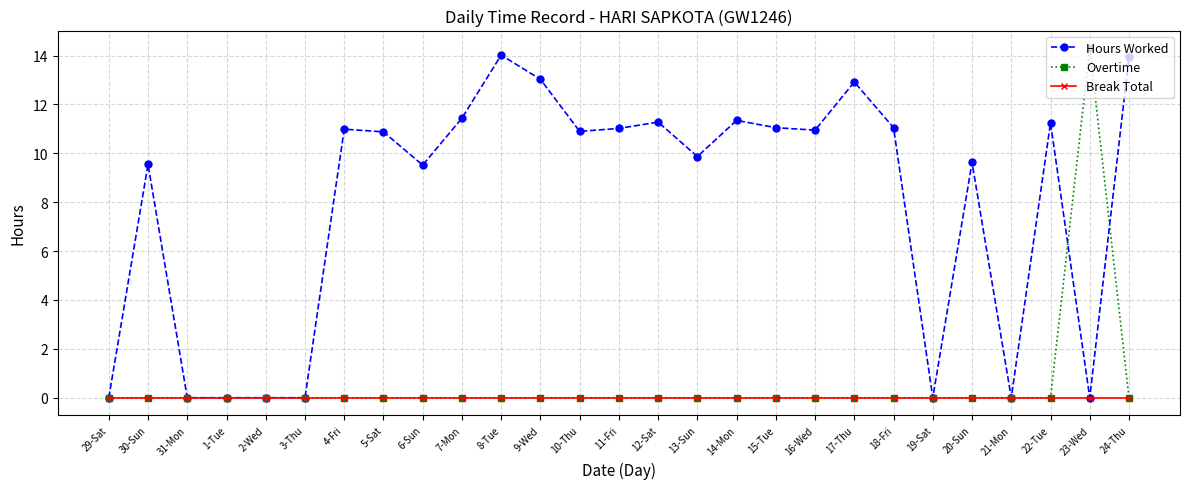

Where is the first local maximum for Hours Worked?

30-Sun